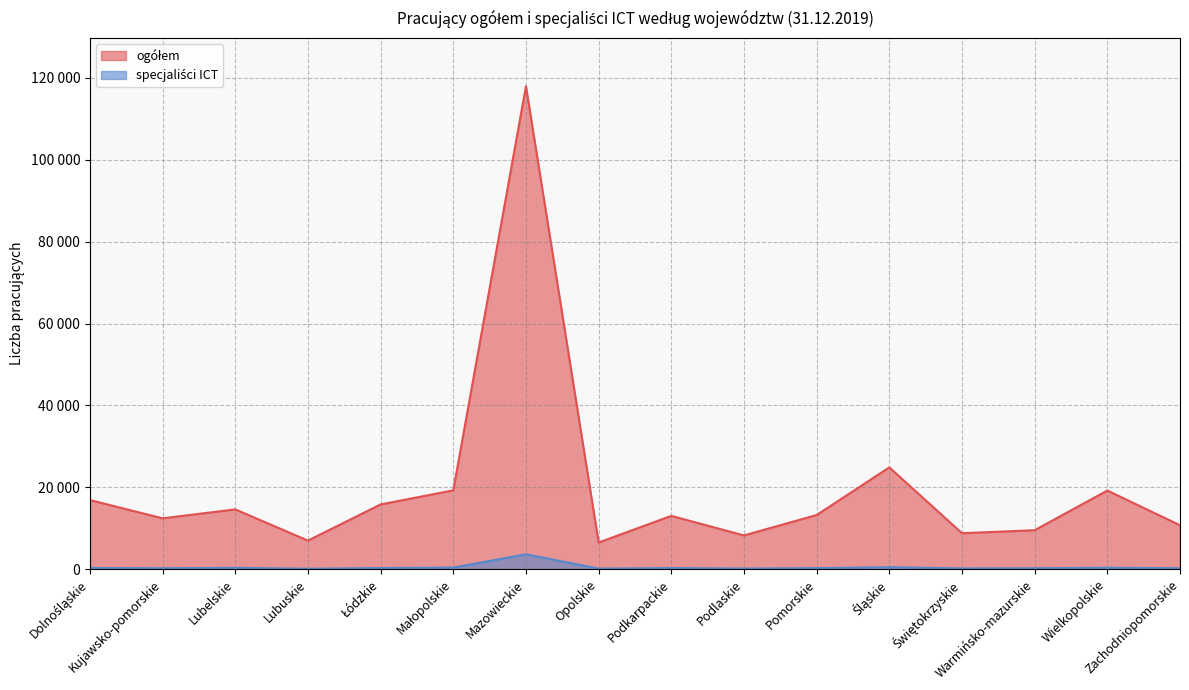

Between Warmińsko-mazurskie and Lubelskie, which is larger?

Lubelskie